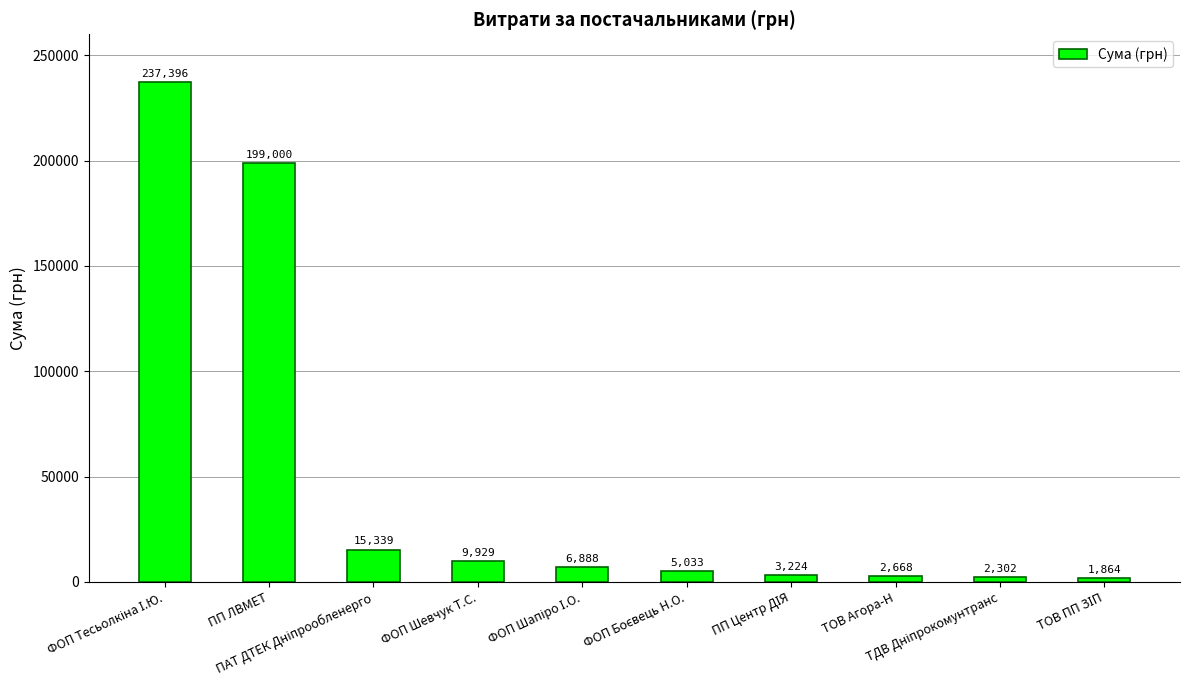

What is the maximum value shown in the chart?

237396.8